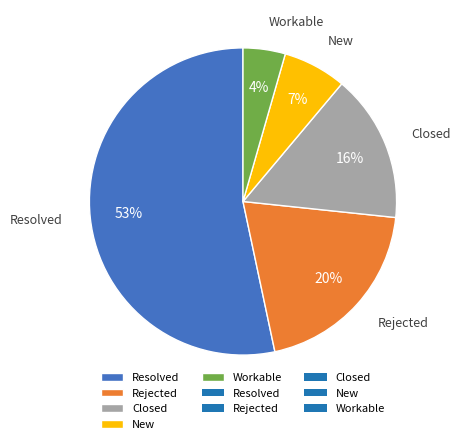

What percentage is the Resolved slice, to the nearest percent?

53%